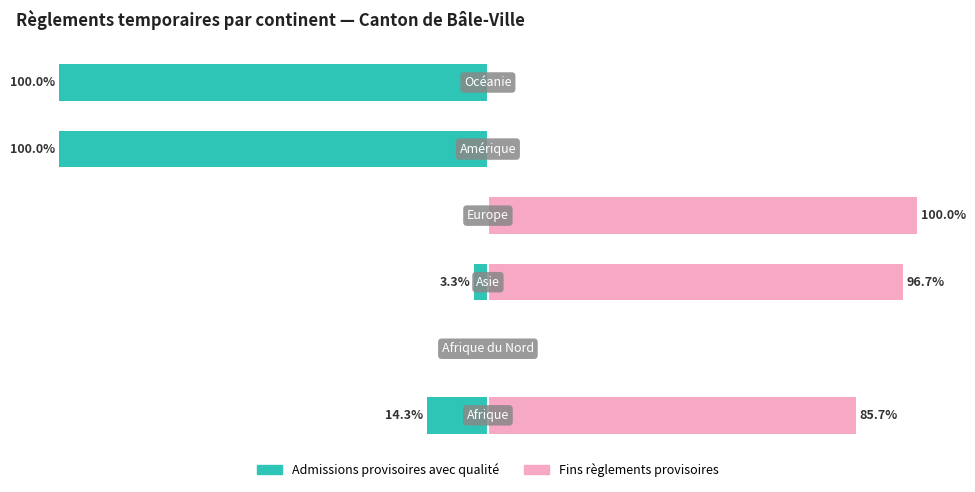

Which series has the largest range (max minus min)?

Admissions provisoires avec qualité